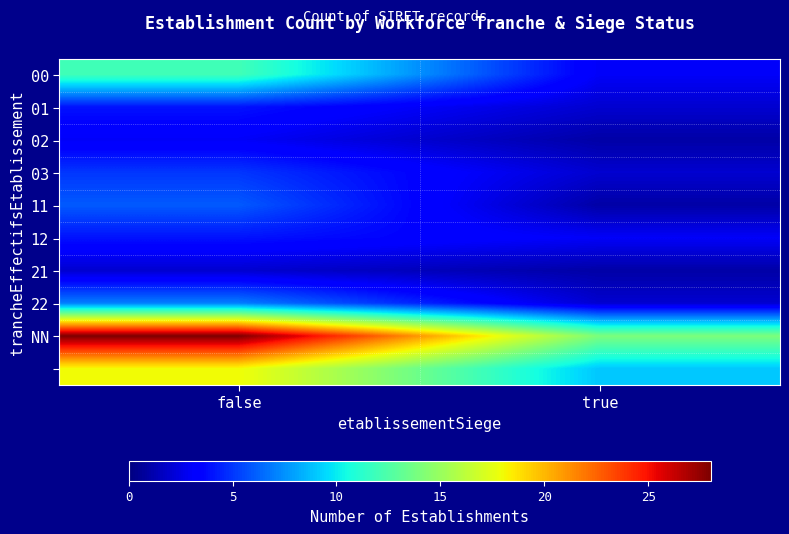

What is the difference between the highest and lowest values at true?

13